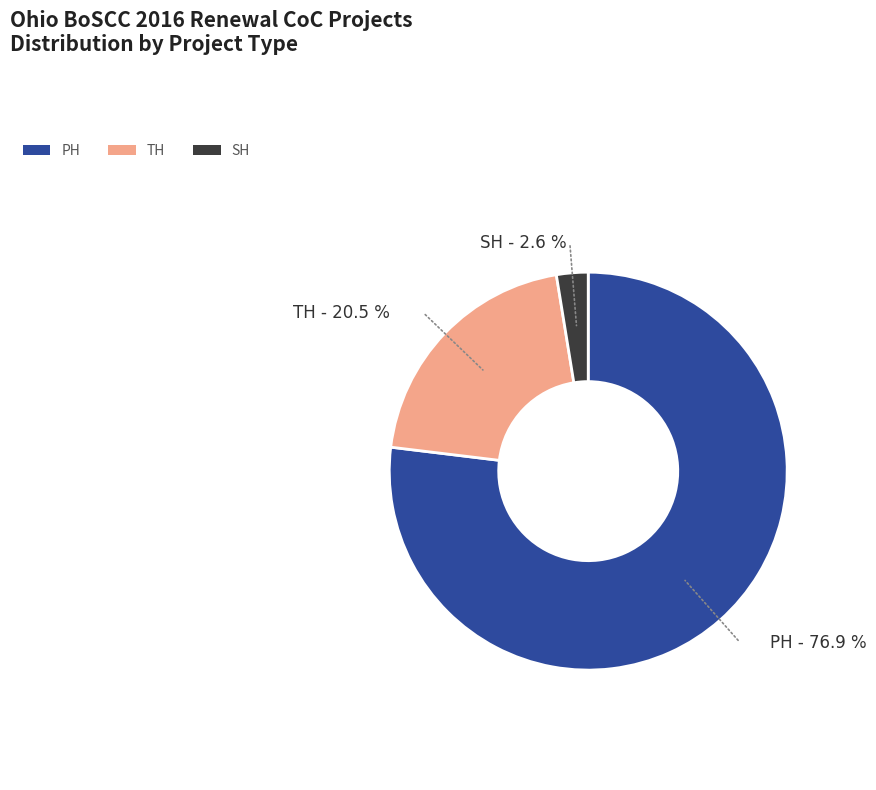

To the nearest percent, what portion does PH represent?

77%